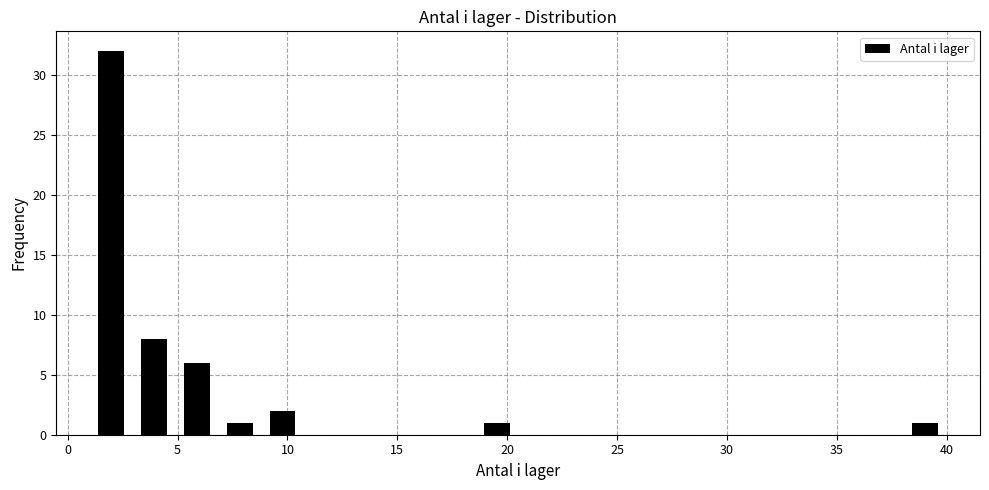

Around what value on the x-axis is the tallest bar? Give the approximate position of its centre, as read against the axis.

2.0